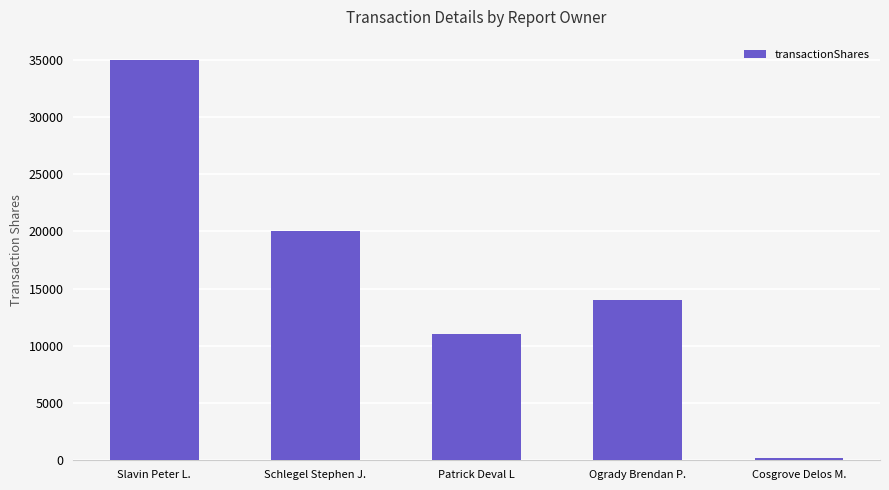

The chart shows a value of 8390 at Ogrady Brendan P.. True or false?

False